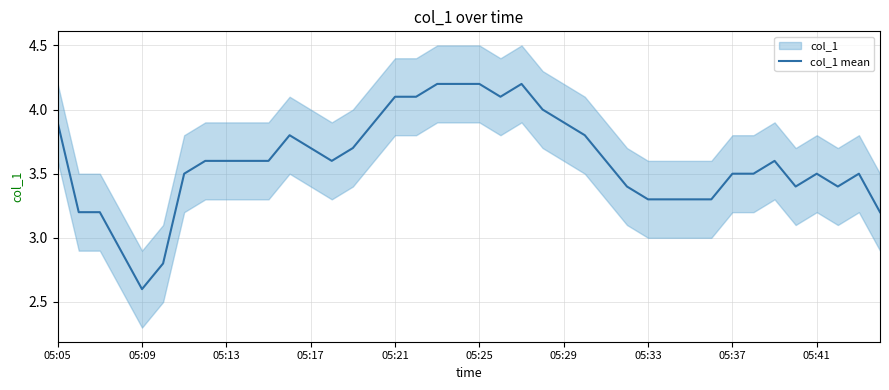

What is the difference between the maximum and minimum values?

1.6